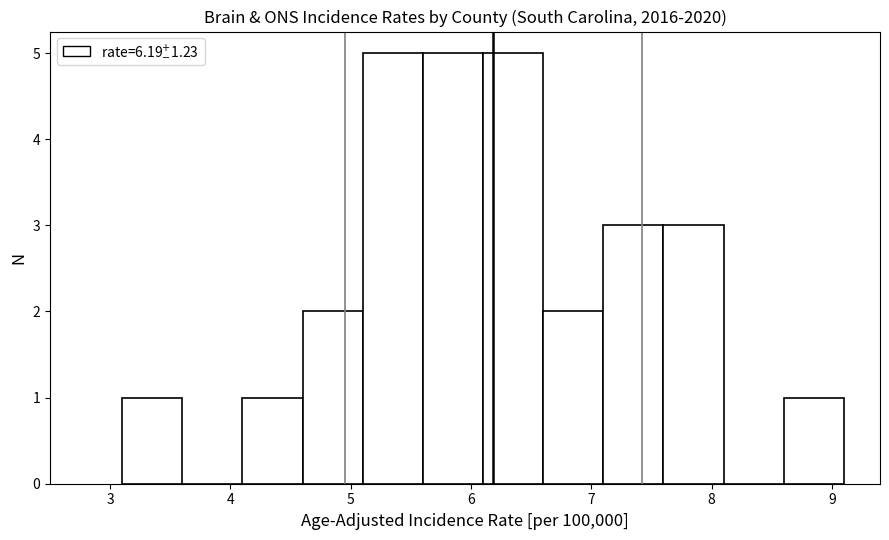

What is the height of the bar covering 3.1 to 3.6 on the x-axis? The values are not printed on the chart, so give them approximately, as read against the axis.

1